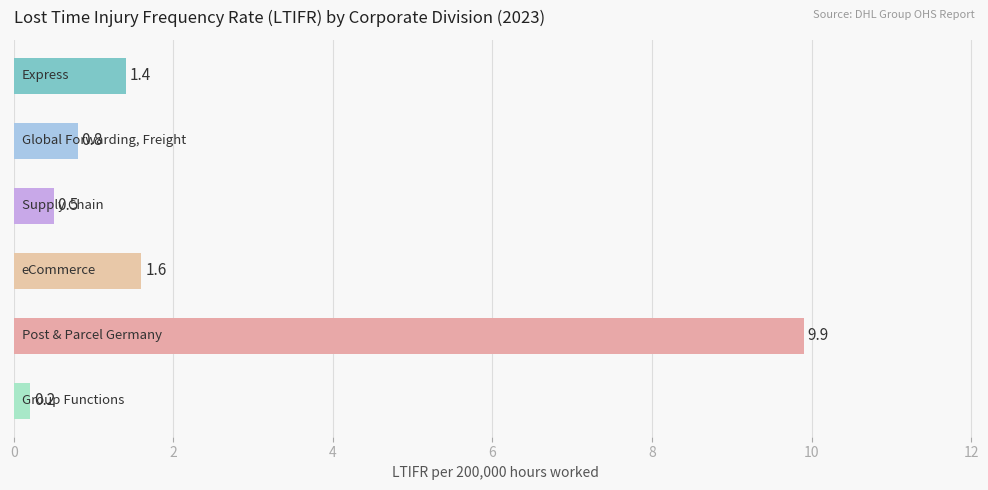

What is the difference between the maximum and minimum values?

9.7